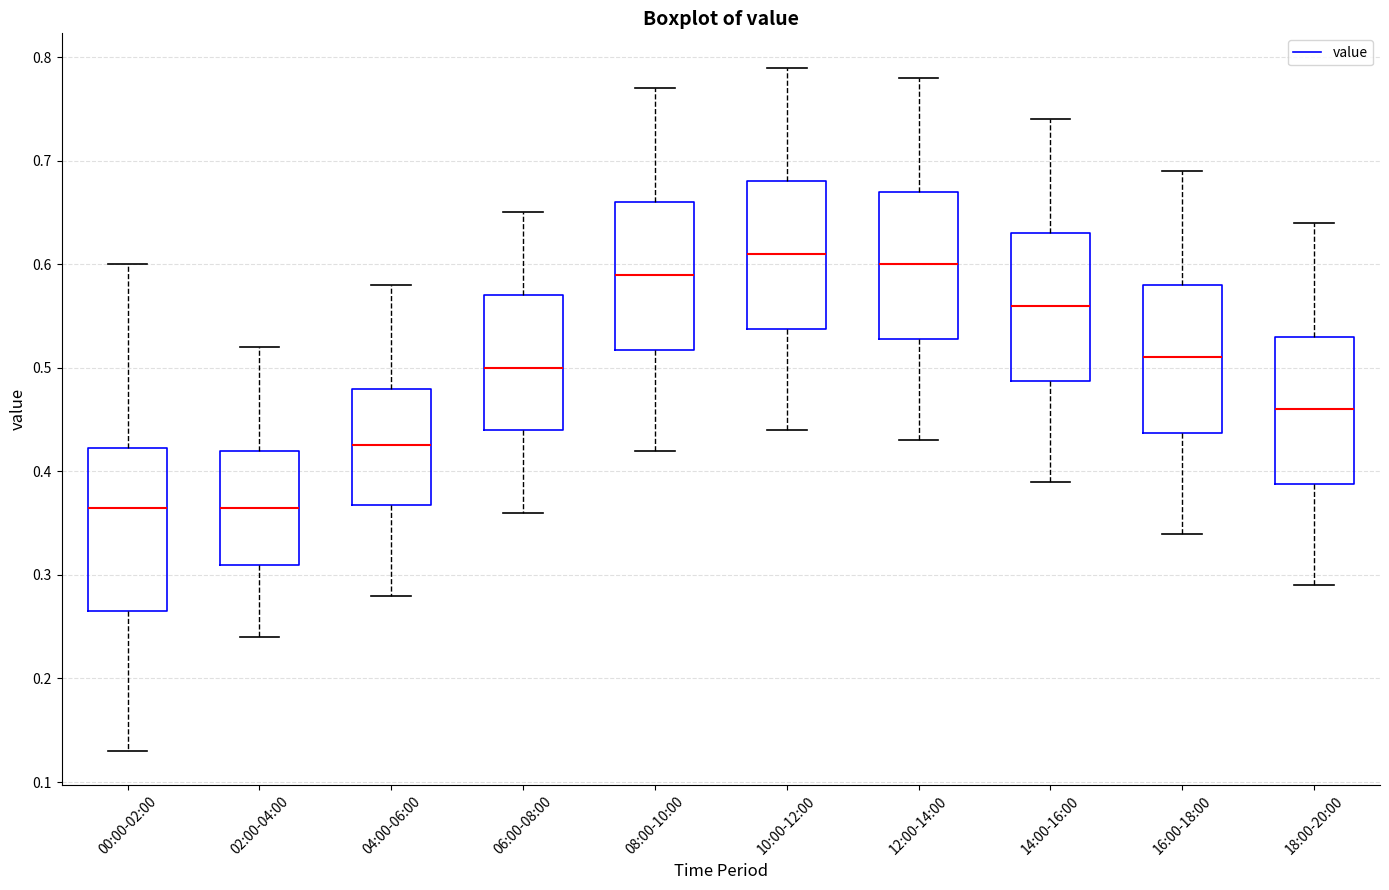

Comparing the boxes themselves (not the whiskers), which one is the tallest?

00:00-02:00